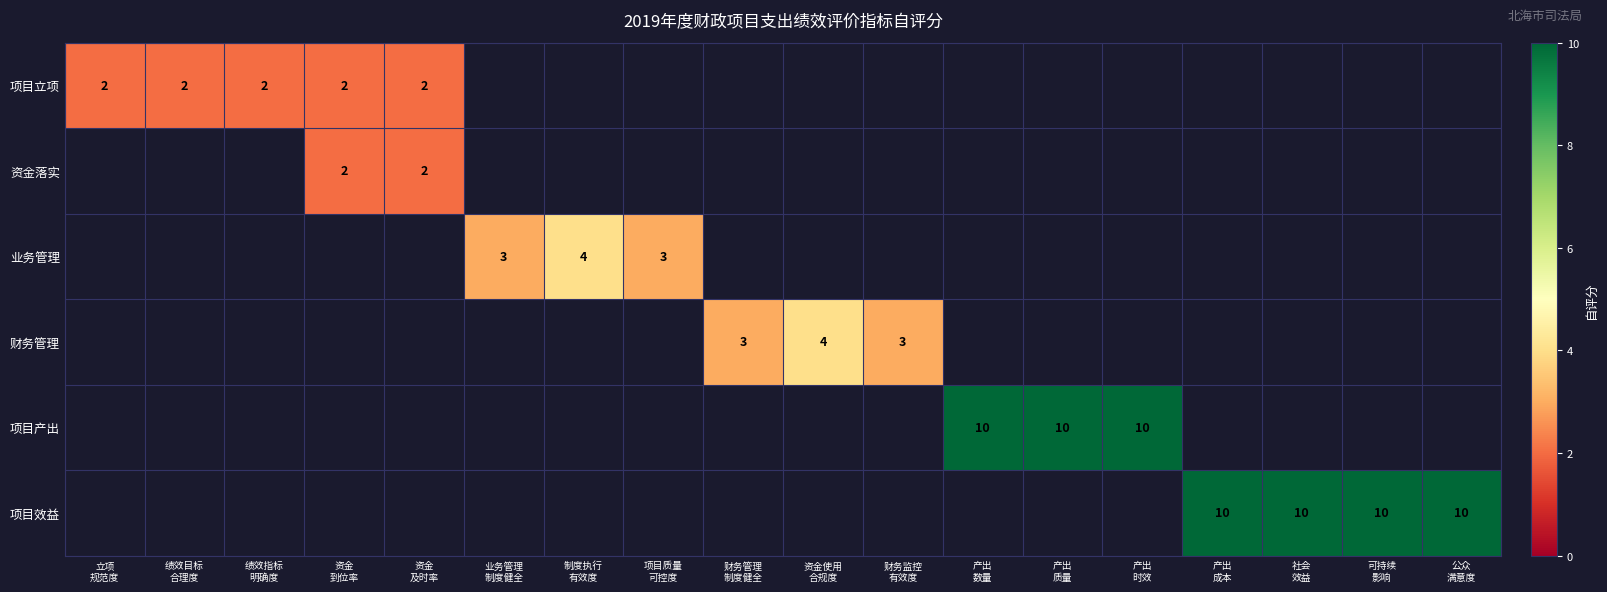

How many series are shown in this chart?

6